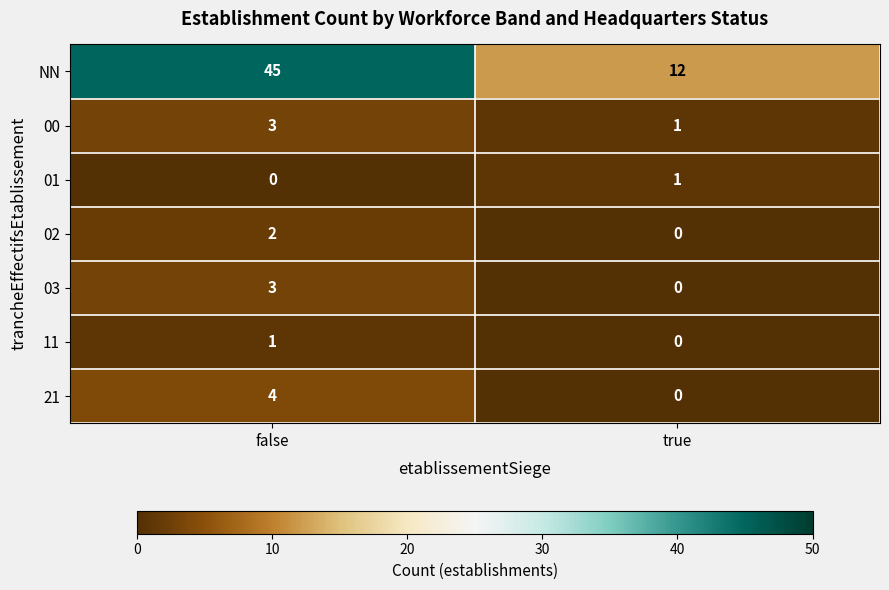

True or false: 01 has a value of 1 at false.

False